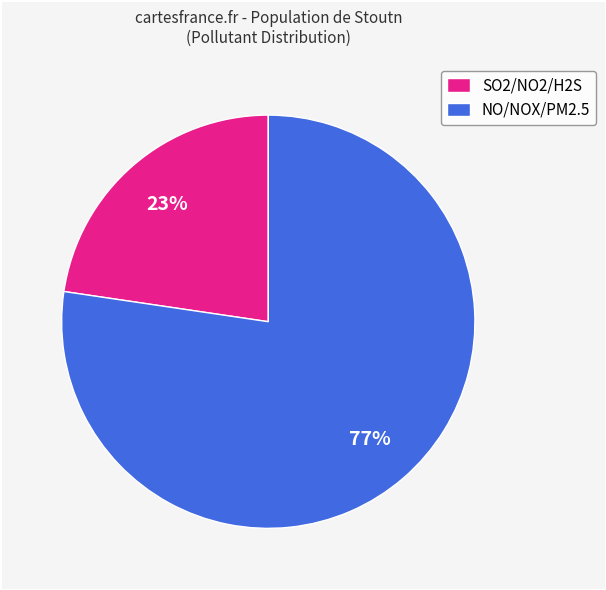

What percentage is the SO2/NO2/H2S slice, to the nearest percent?

23%